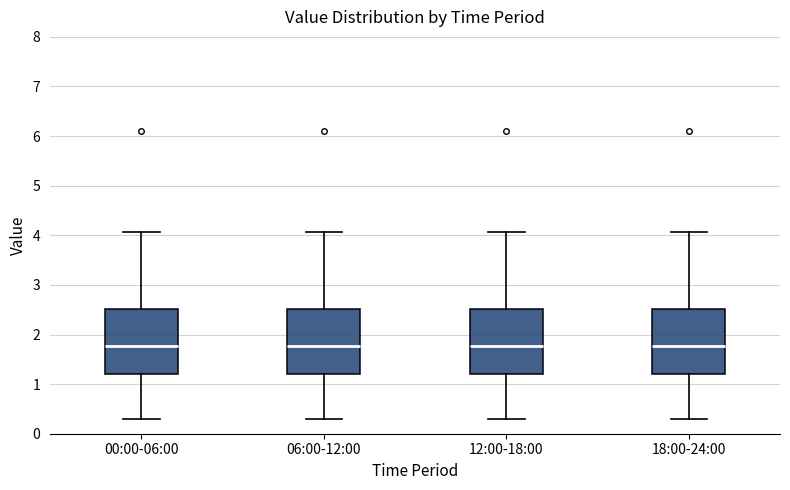

Reading left to right, transcribe this box plot: for each box, give where its median line is, the range the box spans, and where its two whiskers end, as read against the y-axis. The values are not printed on the chart, so give them approximately, as read against the axis.

00:00-06:00: median 1.8, box 1.2 to 2.5, whiskers 0.3 to 4.1
06:00-12:00: median 1.8, box 1.2 to 2.5, whiskers 0.3 to 4.1
12:00-18:00: median 1.8, box 1.2 to 2.5, whiskers 0.3 to 4.1
18:00-24:00: median 1.8, box 1.2 to 2.5, whiskers 0.3 to 4.1